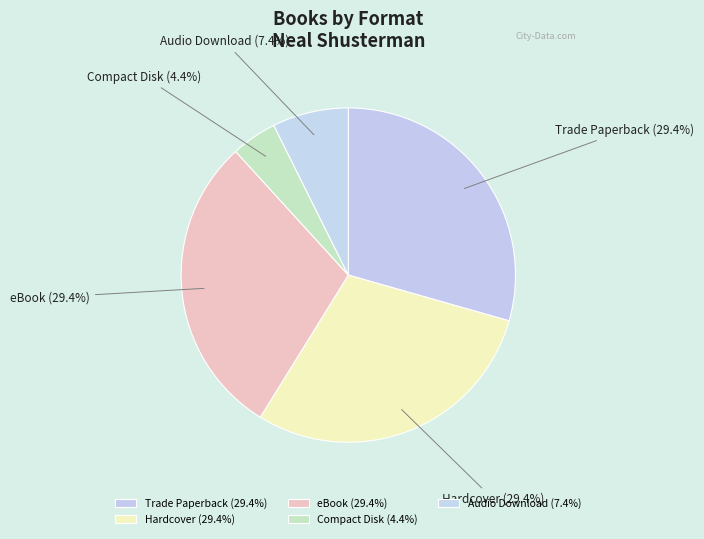

How many segments does this pie chart have?

5